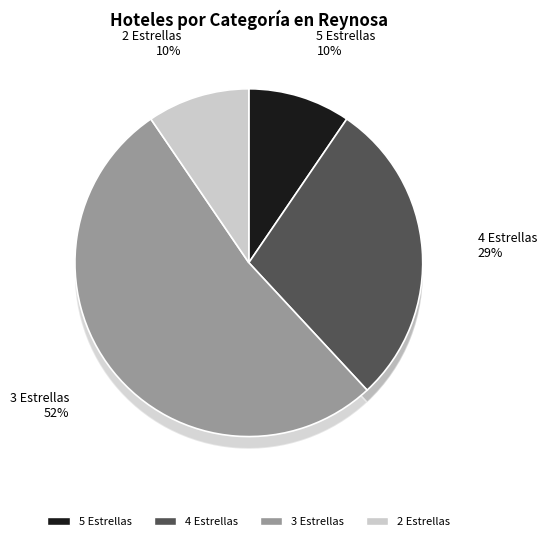

What is the smallest slice in the pie chart?

5 Estrellas